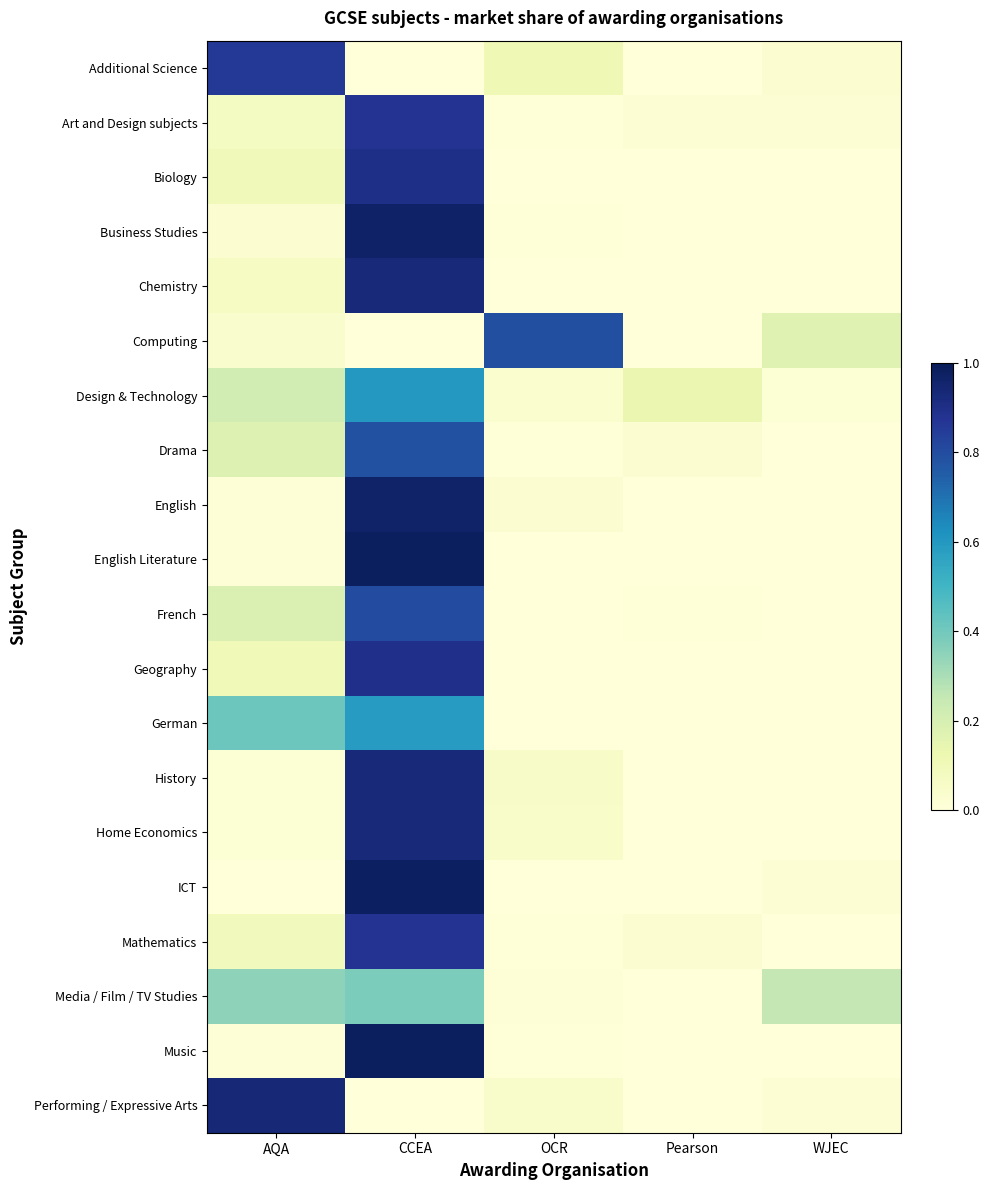

What is the total value across all series at CCEA?

14.4